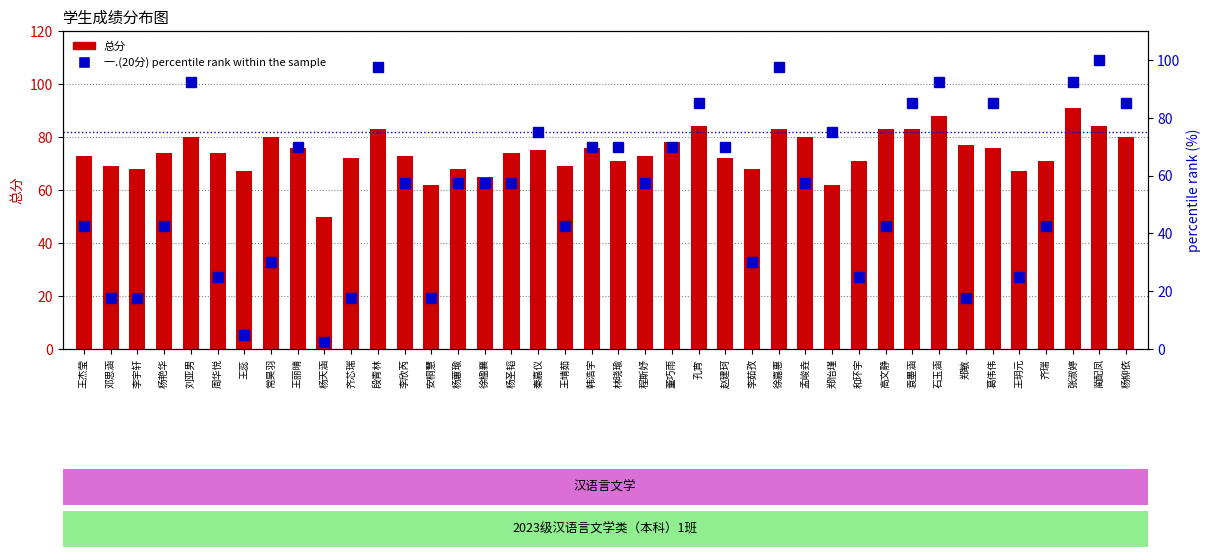

The 一.(20分) percentile rank within the sample series shows 85.0 at 杨柳依. True or false?

True